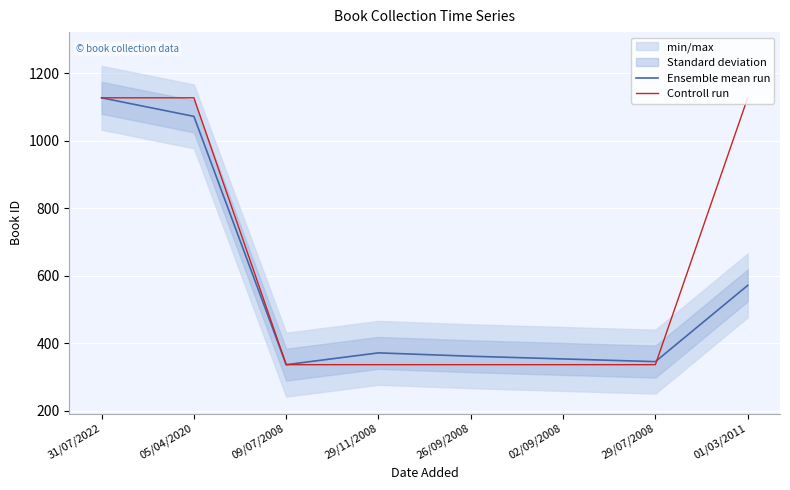

Reading left to right, list all the values displayed in this chart.

Ensemble mean run: 1127	1072	336	371	361	353	345	571
Controll run: 1127	1127	336	336	336	336	336	1127